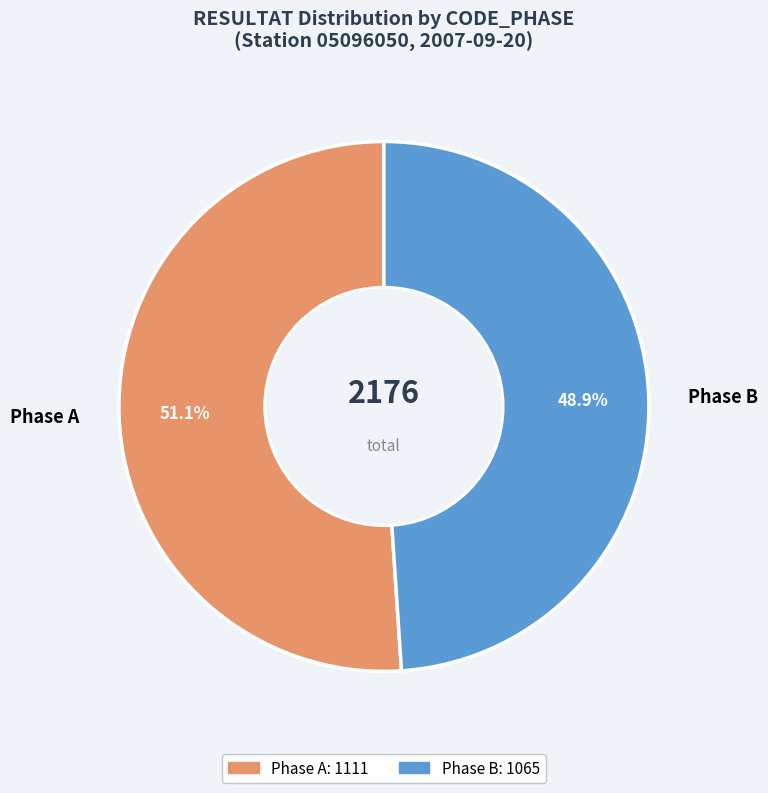

Which slice is the largest?

Phase A